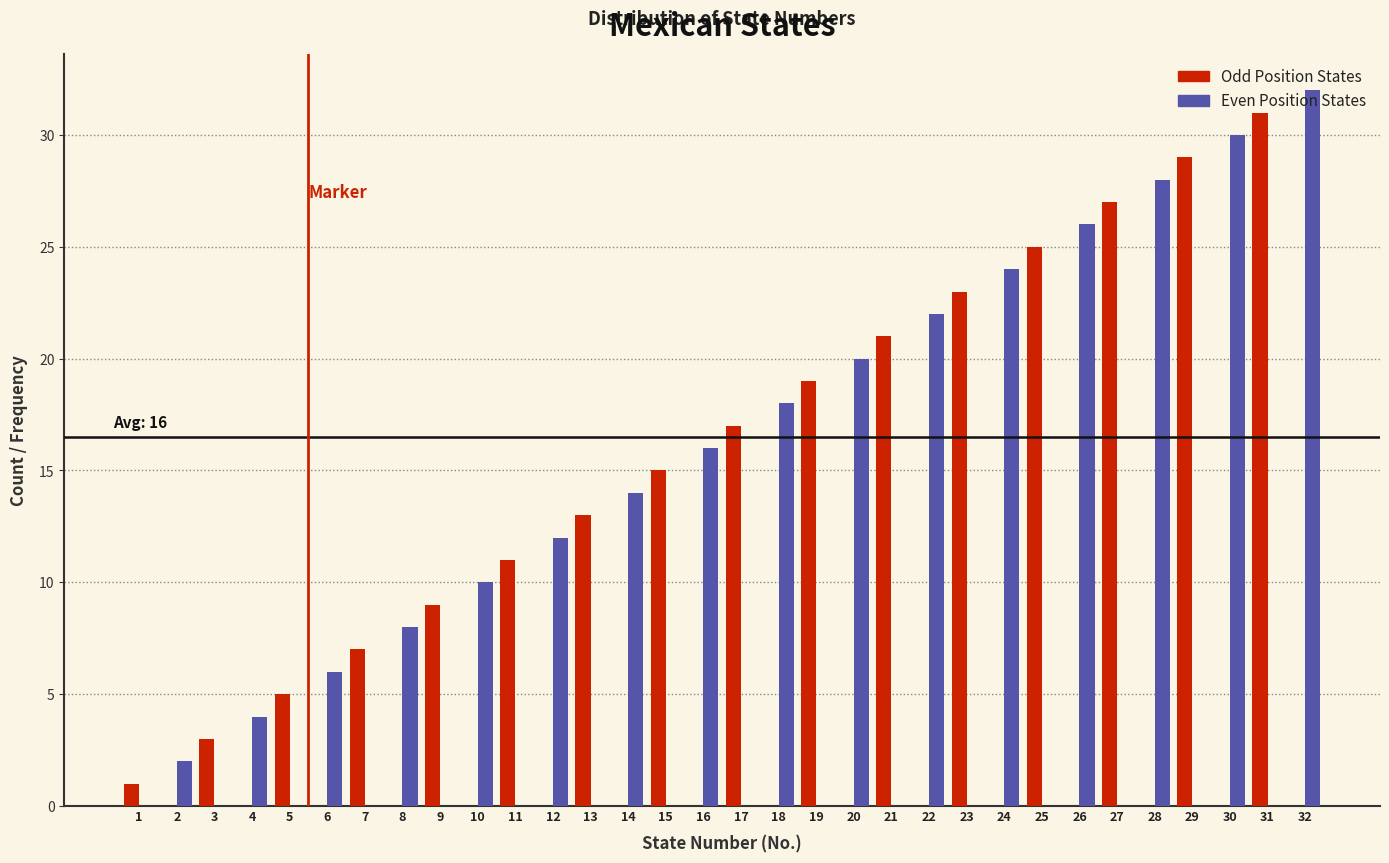

The value of Even Position States at 8 is 3. True or false?

False